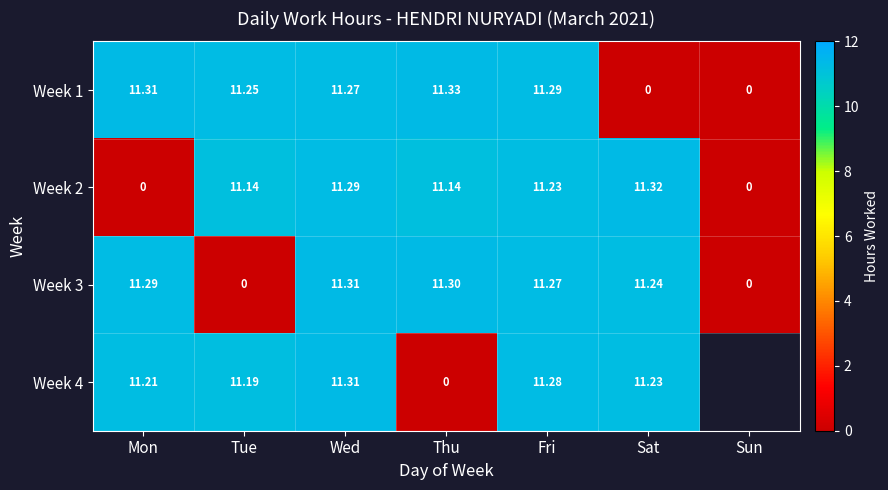

How many values in the Week 3 series exceed 11?

5